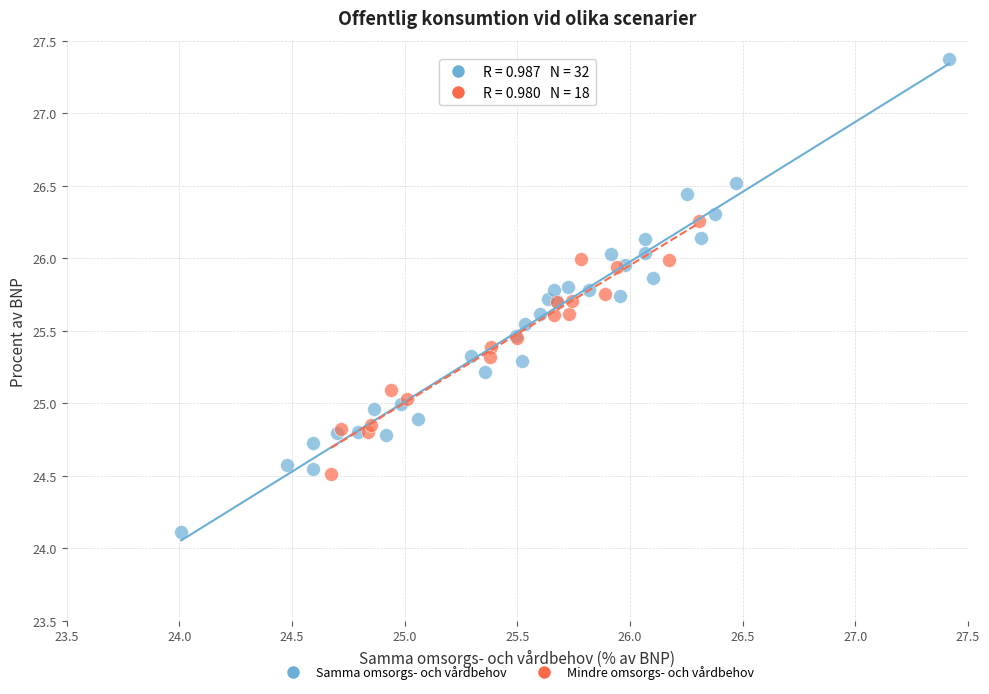

Which series has the largest Y range (max minus min)?

Samma omsorgs- och vårdbehov